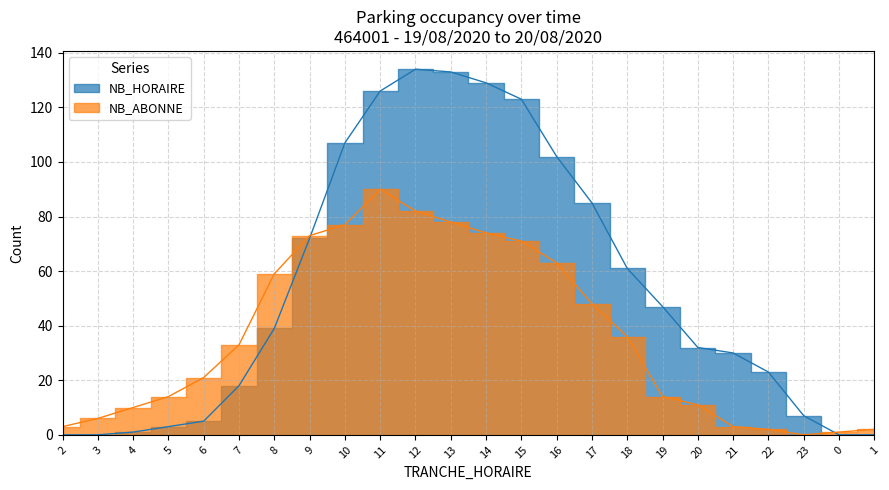

Reading left to right, list all the values displayed in this chart.

NB_HORAIRE: 0	0	1	3	5	18	39	72	107	126	134	133	129	123	102	85	61	47	32	30	23	7	0	0
NB_ABONNE: 3	6	10	14	21	33	59	73	77	90	82	78	74	71	63	48	36	14	11	3	2	0	1	2